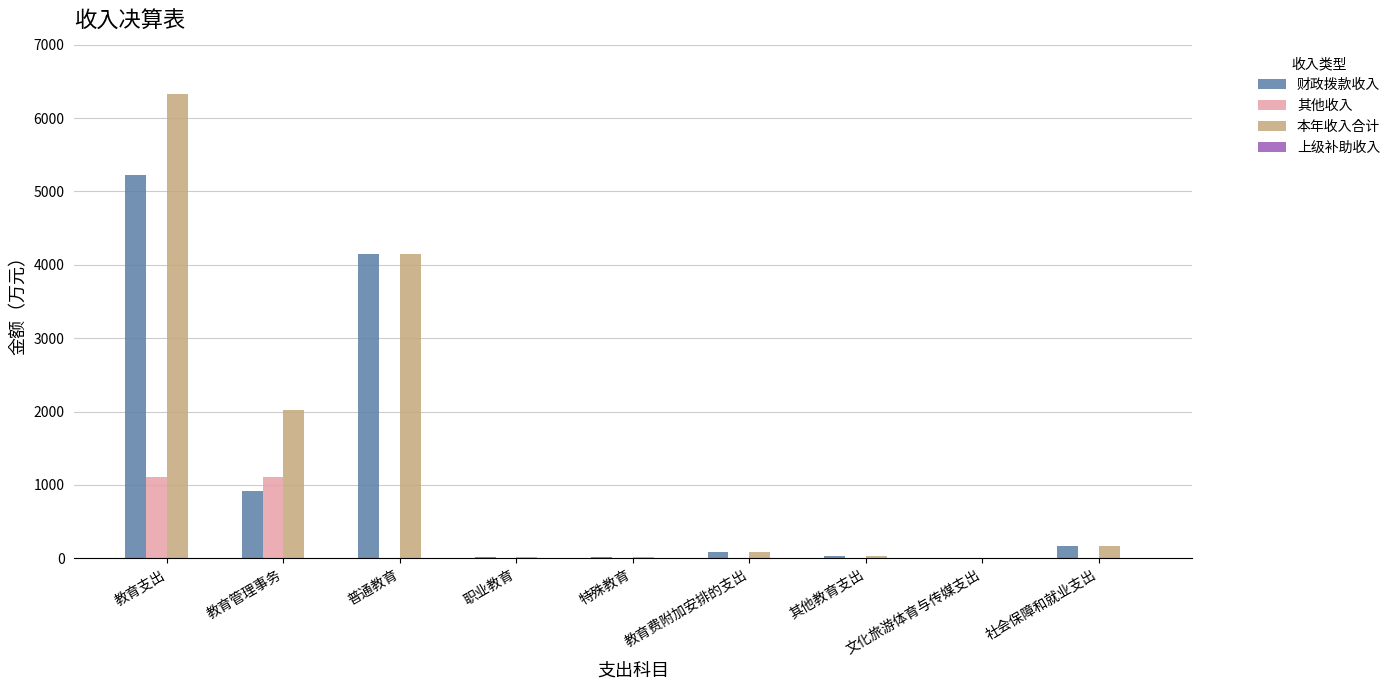

Which category has the highest value across all series?

教育支出